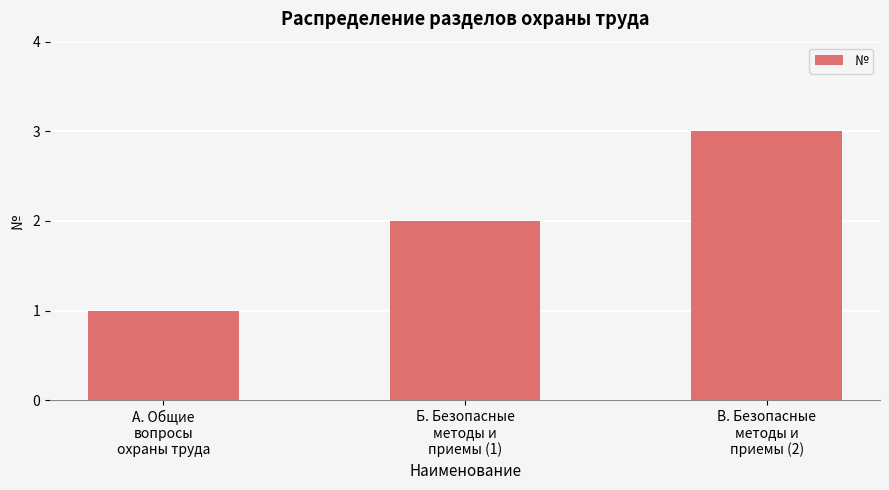

What is the sum of all values?

6